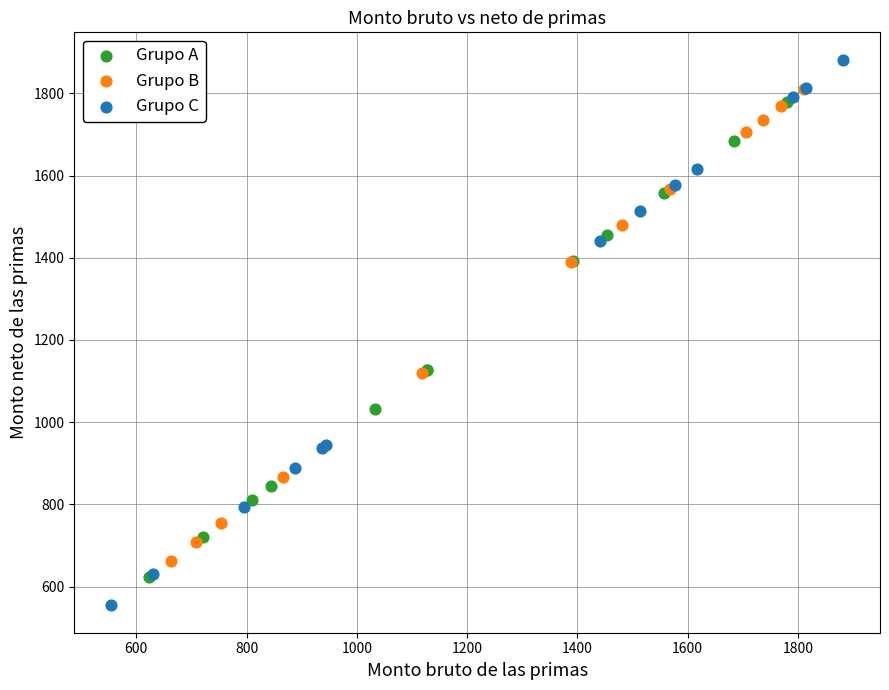

Which series has the widest spread of Y values?

Grupo C